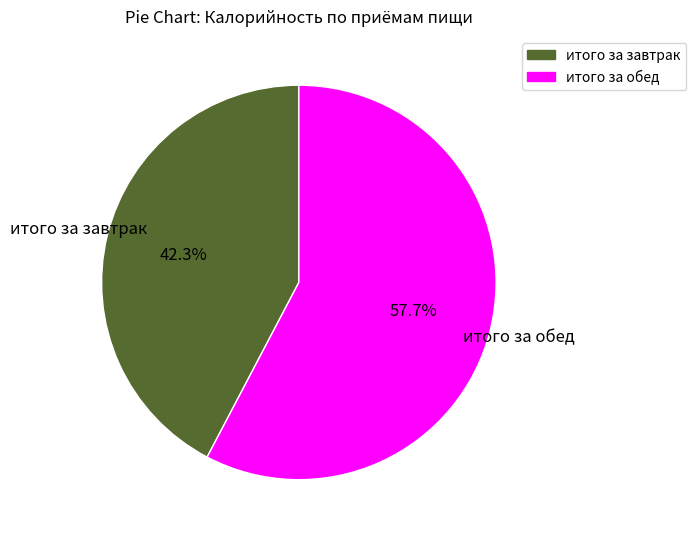

What is the total percentage of итого за завтрак and итого за обед?

100.0%